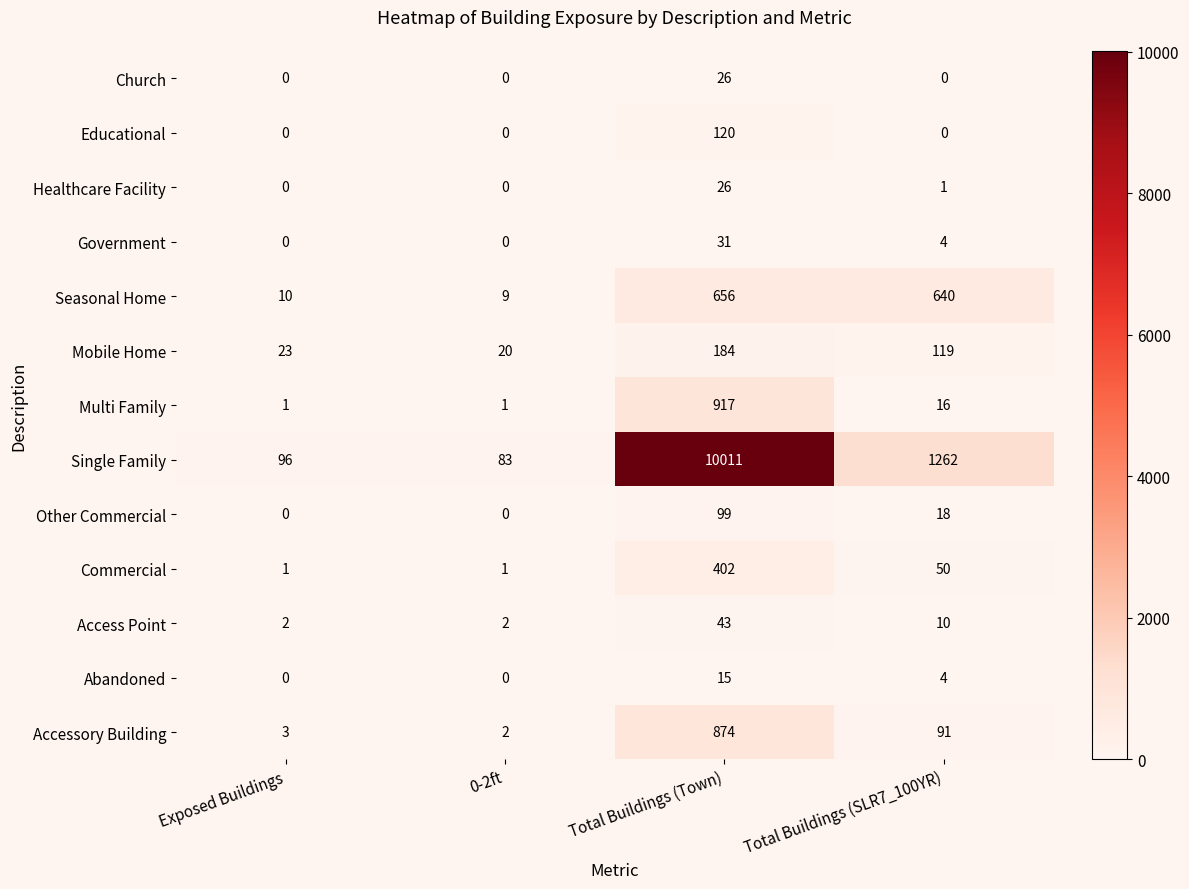

True or false: Church has a value of 6 at Total Buildings (Town).

False